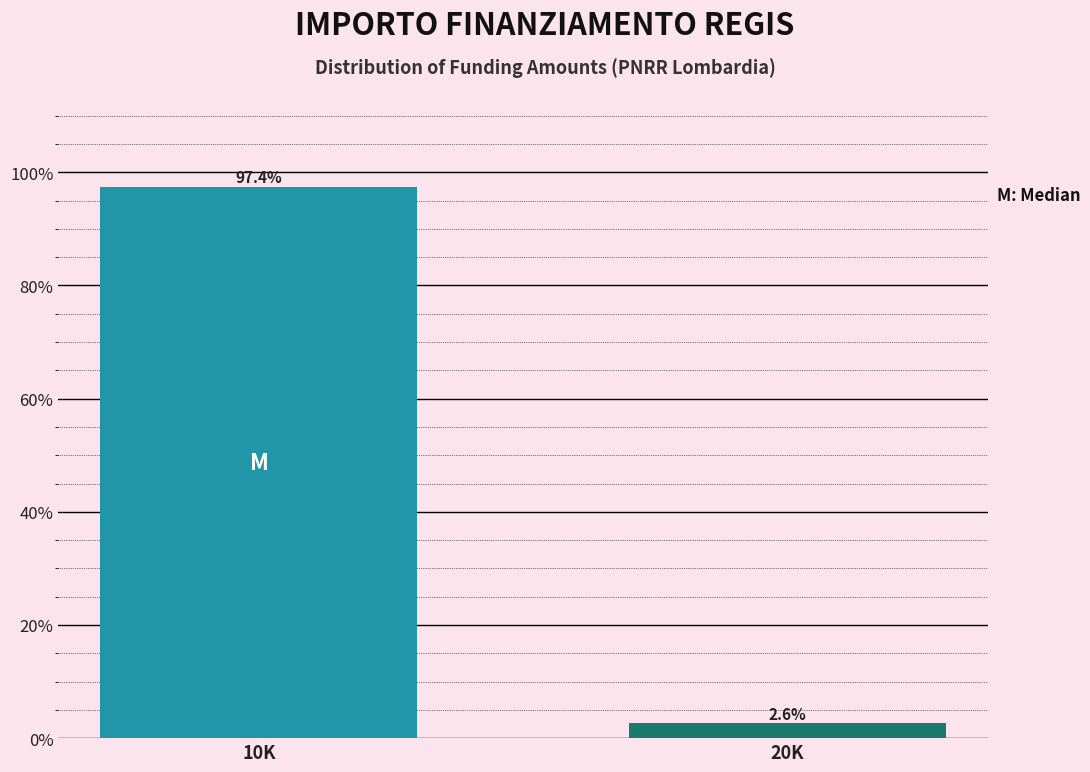

Reading left to right, extract all data points from this chart.

97.4	2.6